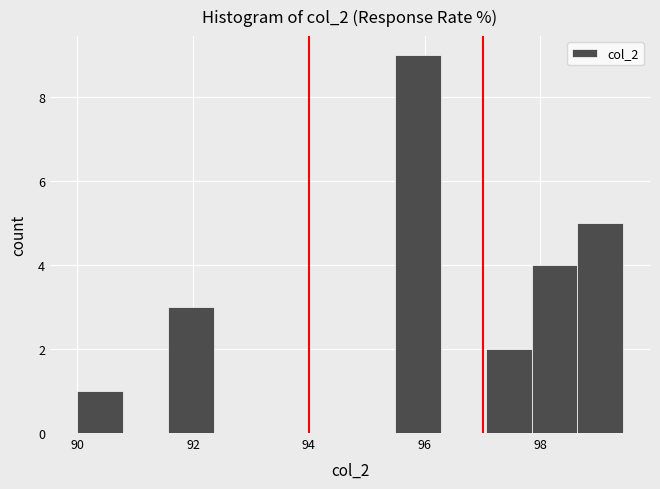

Around what value on the x-axis is the tallest bar? Give the approximate position of its centre, as read against the axis.

95.8